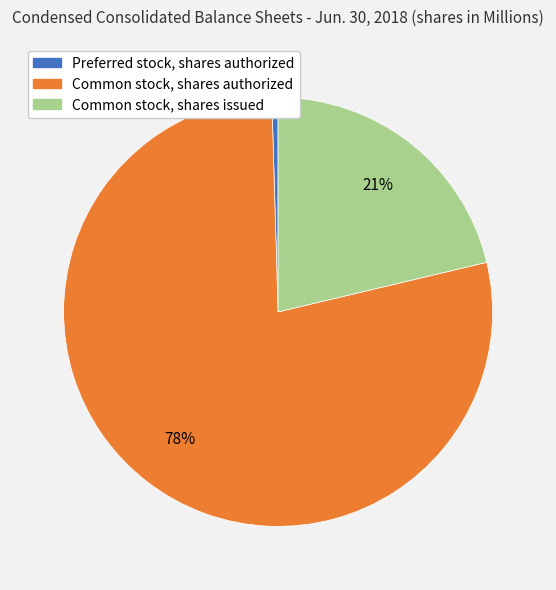

The Common stock, shares authorized slice represents 78% of the pie. True or false?

True